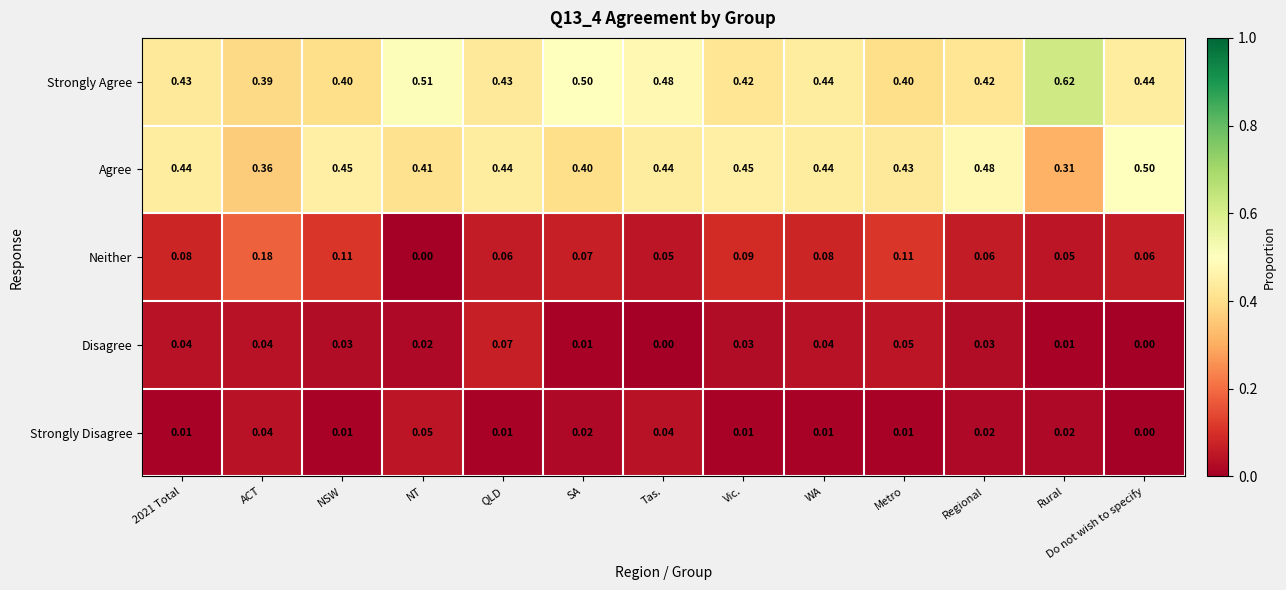

Count the number of data series in this chart.

5